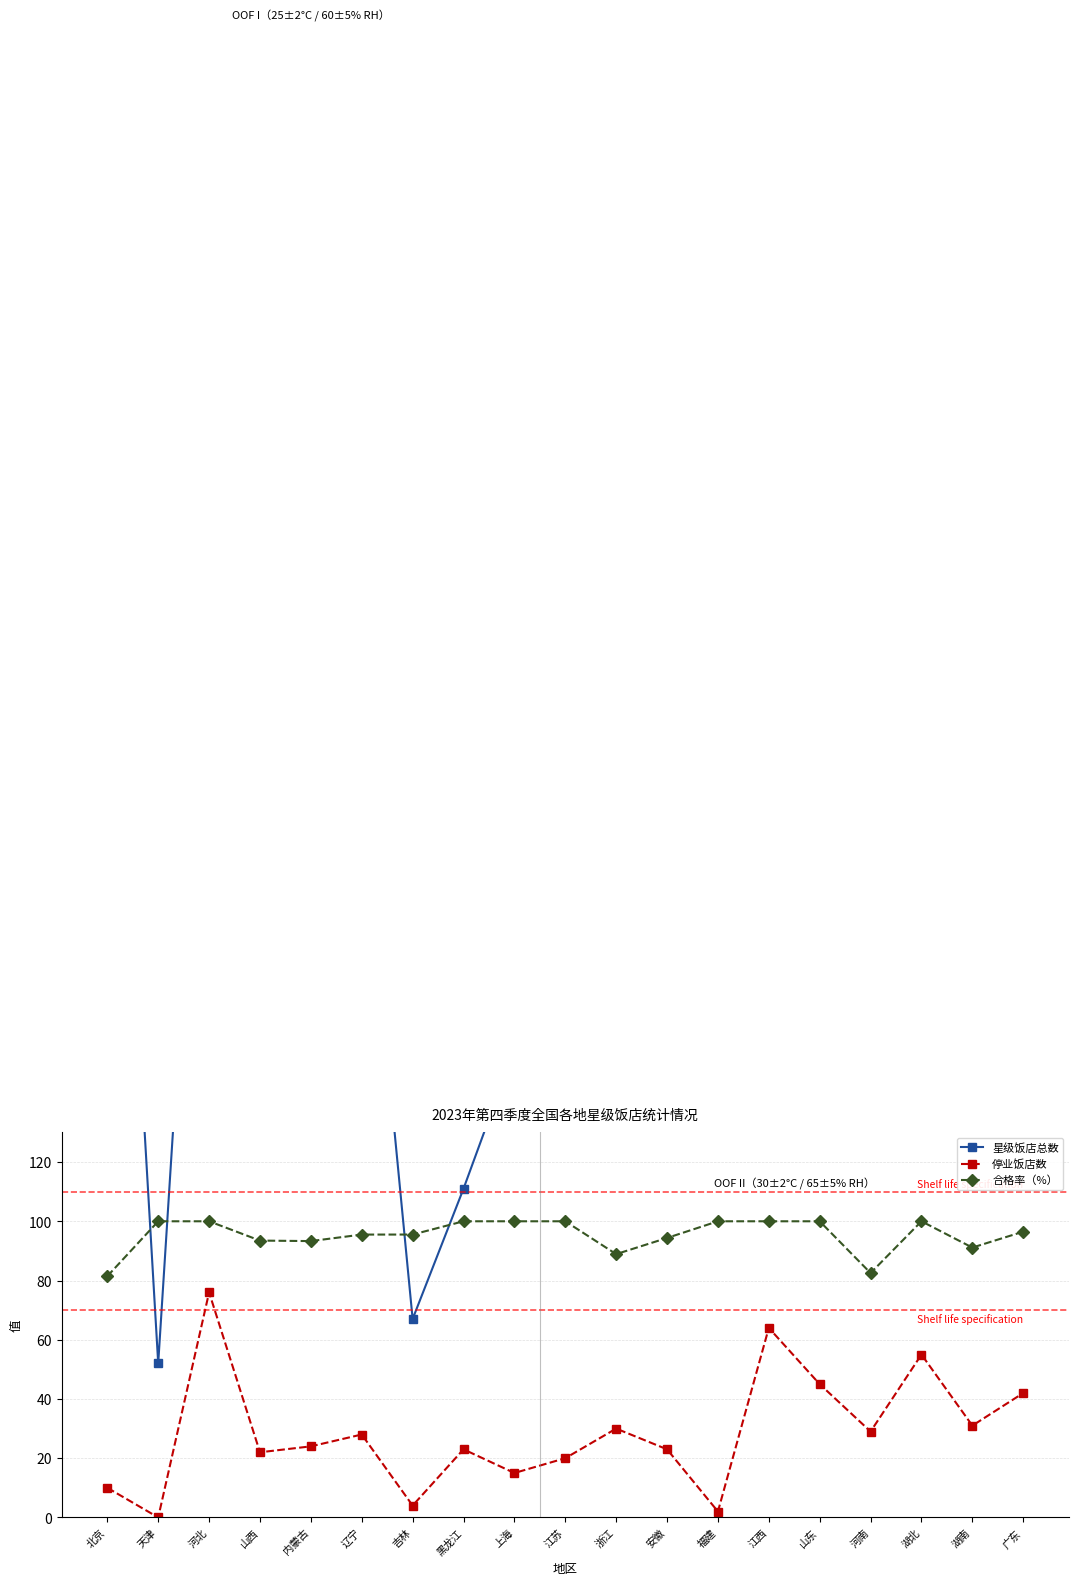

Where does the 合格率（%） series first go above 96?

天津